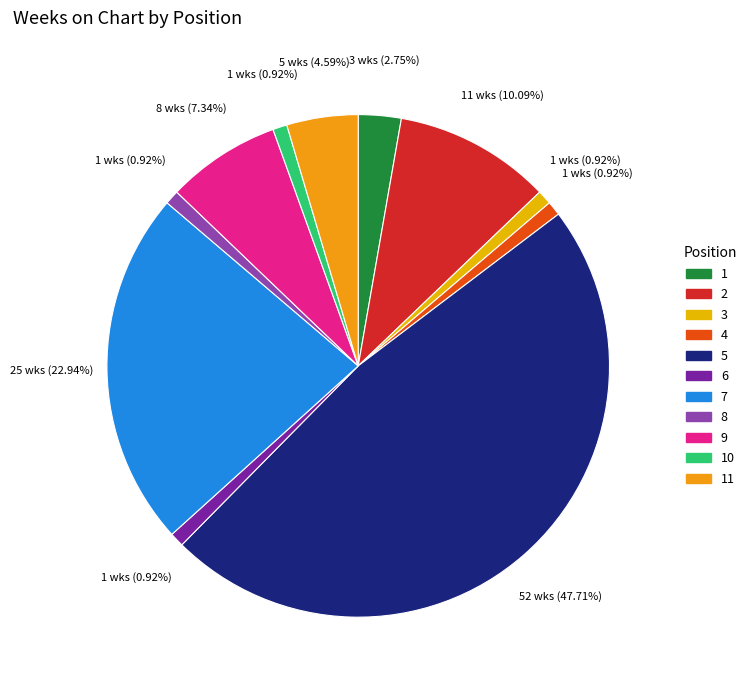

The 6 slice represents 11% of the pie. True or false?

False